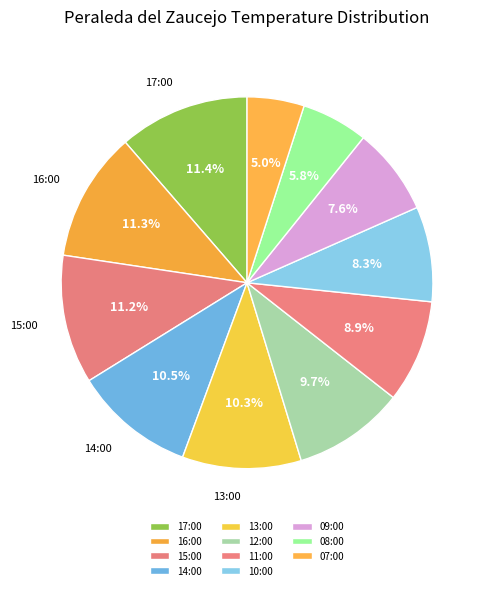

Approximately how many times larger is the value at 09:00 compared to 08:00?

1.3